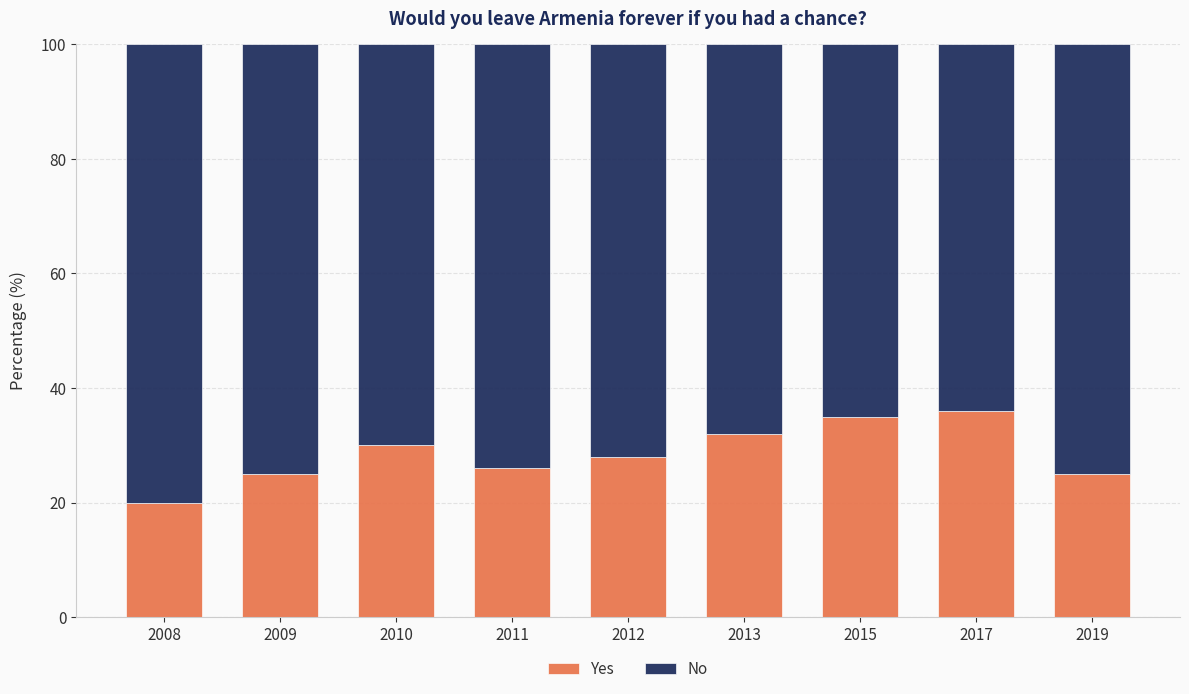

What is the maximum value for Yes?

36